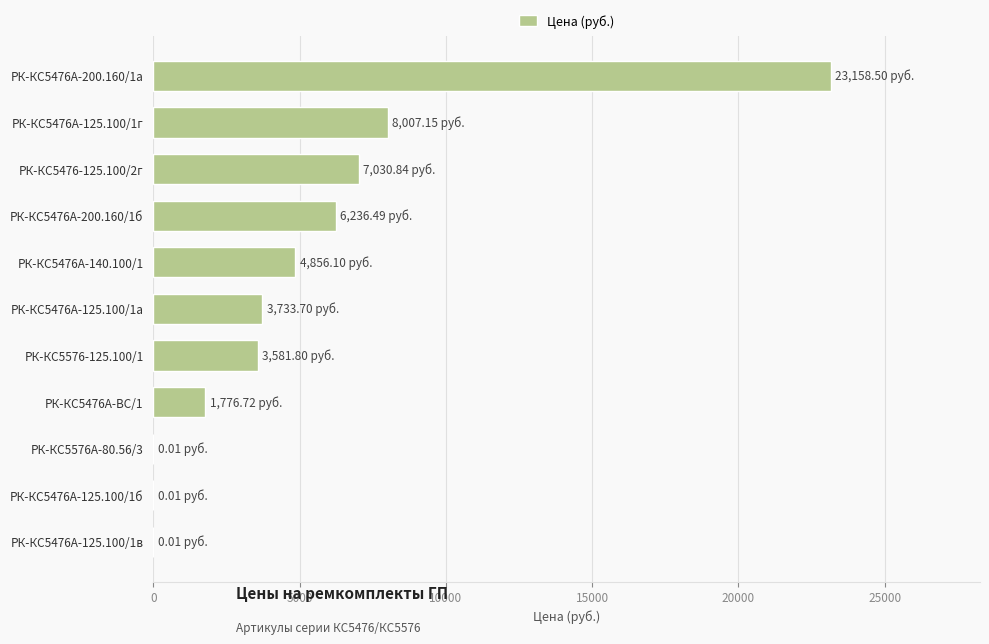

Between РК-КС5476А-125.100/1г and РК-КС5476А-140.100/1, which is larger?

РК-КС5476А-125.100/1г